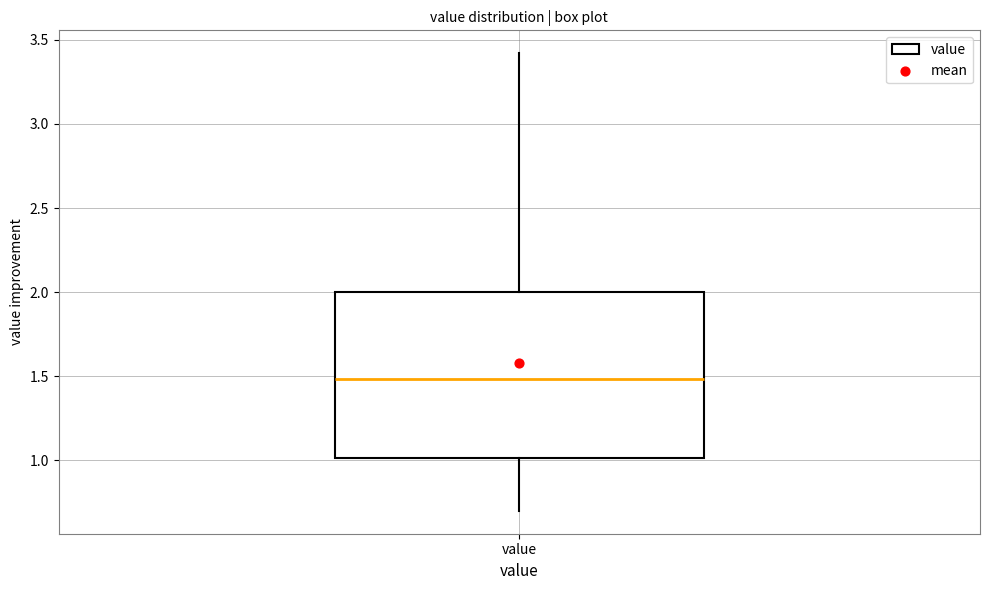

Read this box plot against the y-axis: the position of the median line, the range covered by the box, and the ends of both whiskers. The values are not printed on the chart, so give them approximately, as read against the axis.

median 1.5, box 1.0 to 2.0, whiskers 0.7 to 3.4